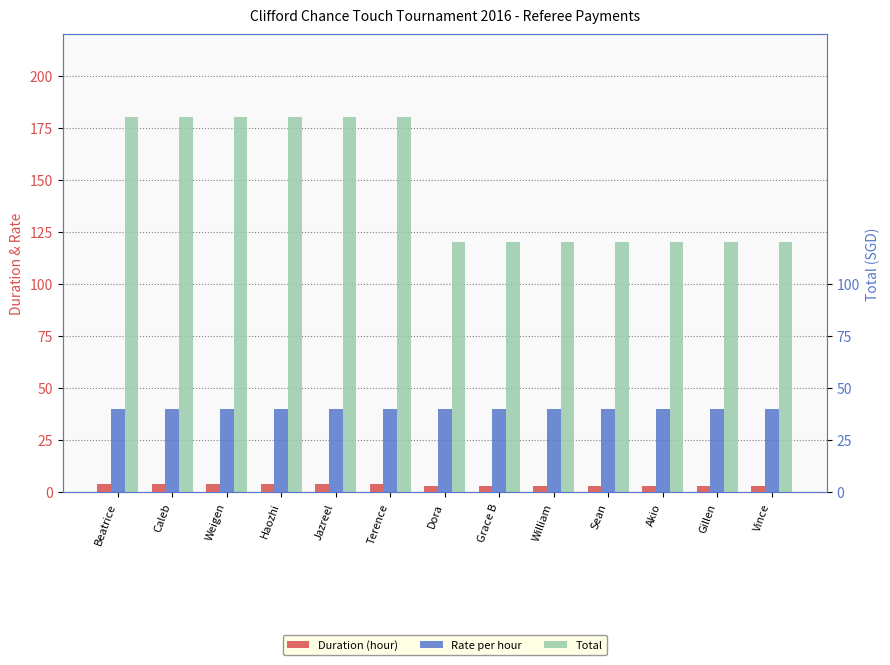

Which category has the lowest value across all series?

Dora